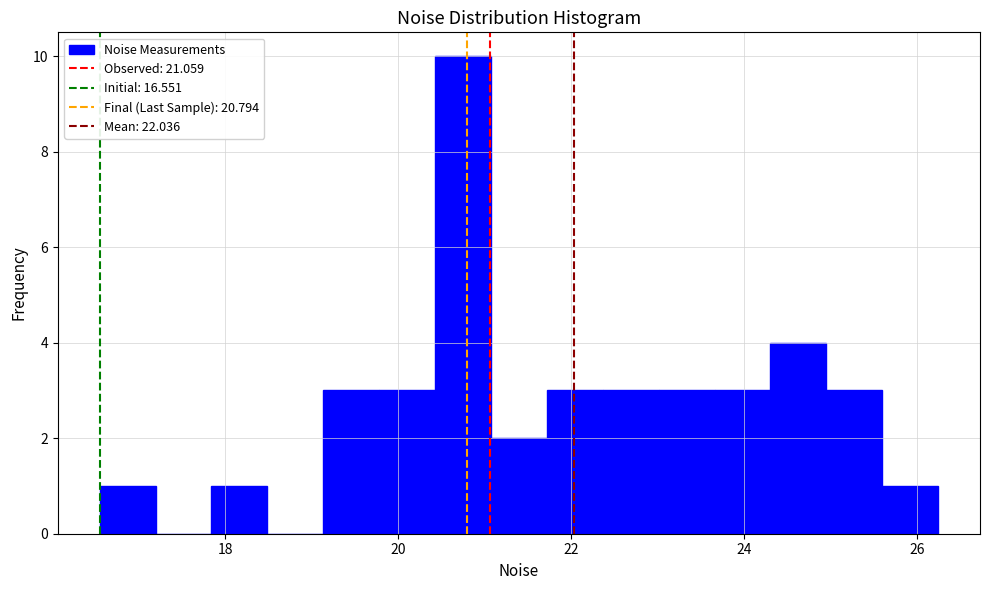

Read against the x-axis, roughly where is the centre of the tallest bar?

20.8